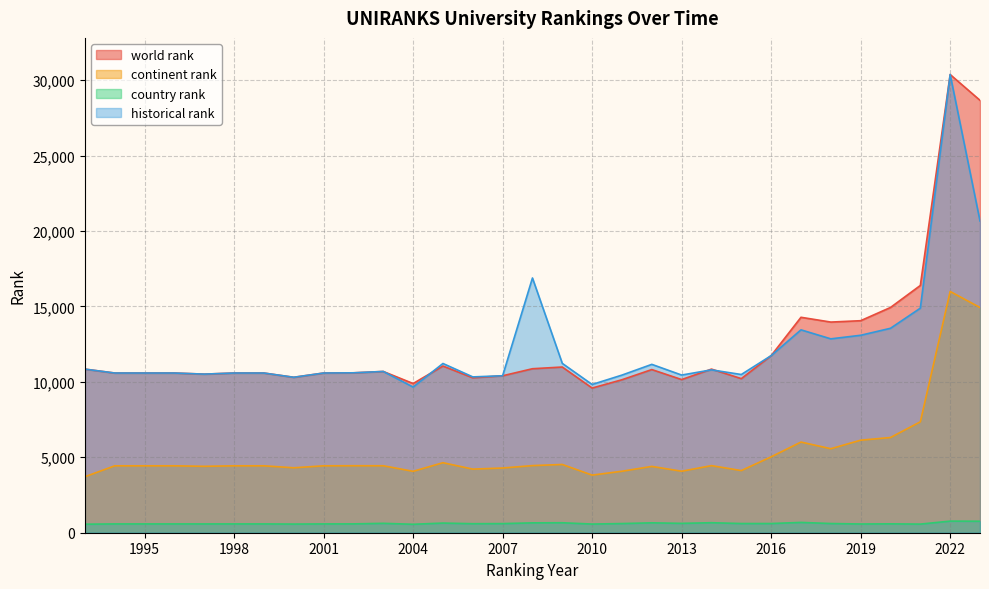

True or false: continent rank and historical rank cross at least once.

False